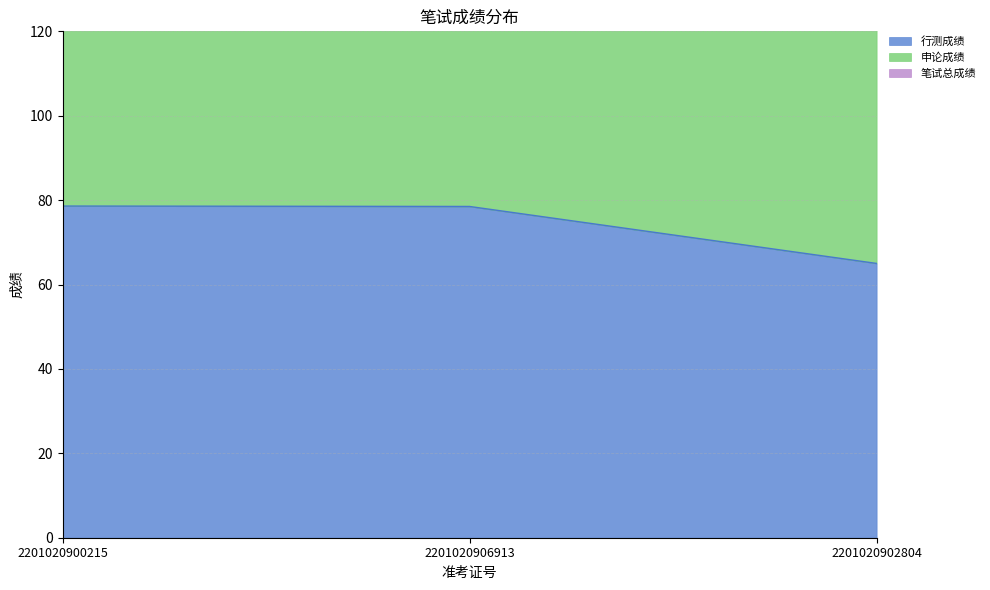

What is the difference between the maximum and minimum values in the 行测成绩 series?

13.6